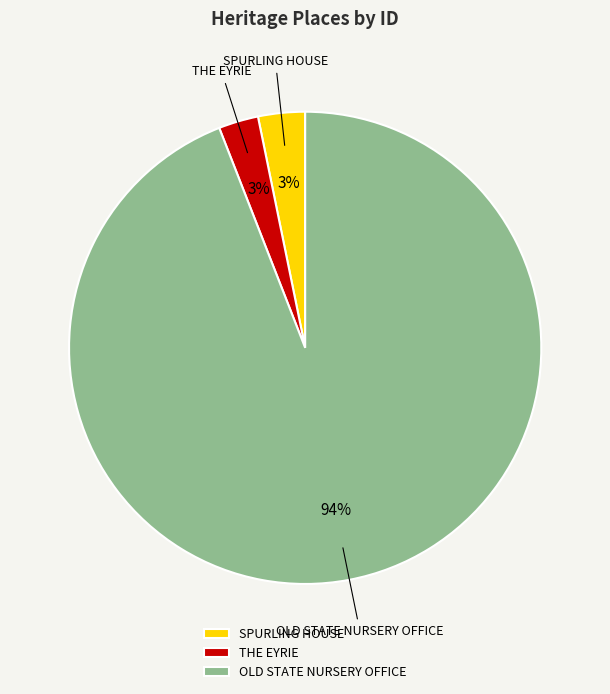

How many segments does this pie chart have?

3